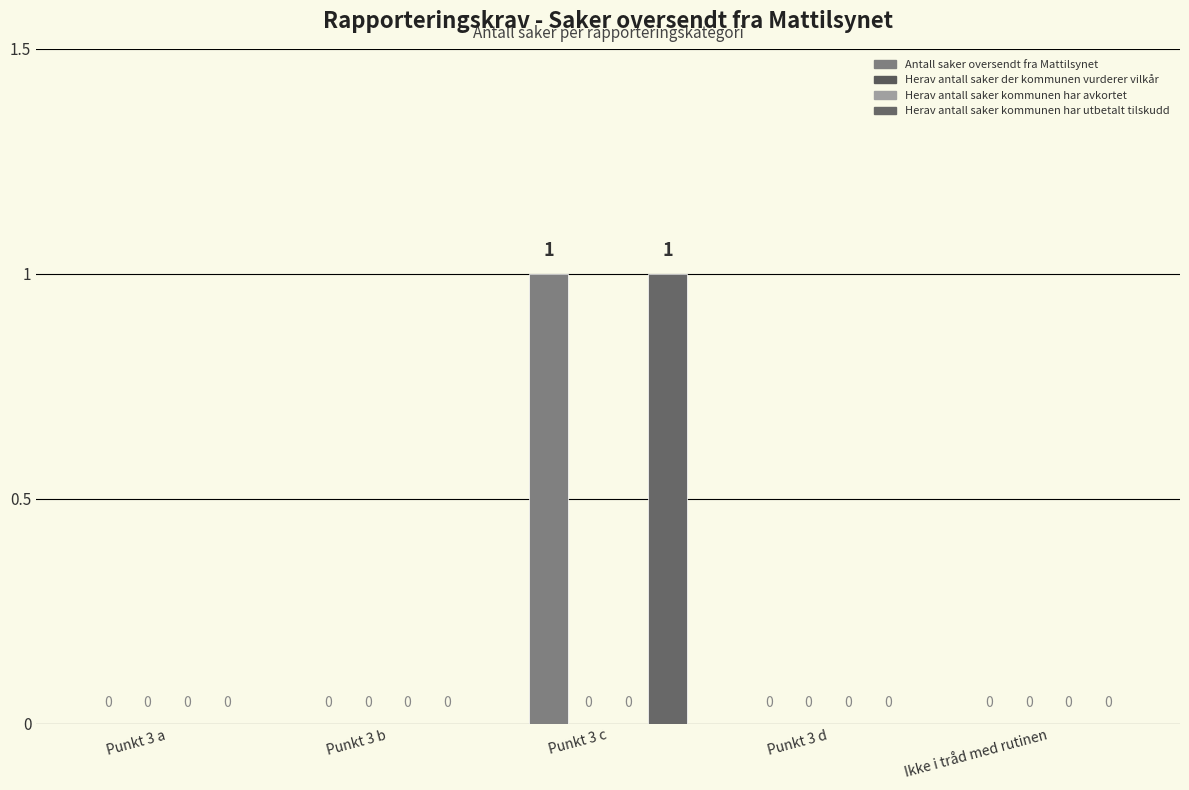

True or false: Herav antall saker der kommunen vurderer vilkår has a value of 0 at Punkt 3 a.

True